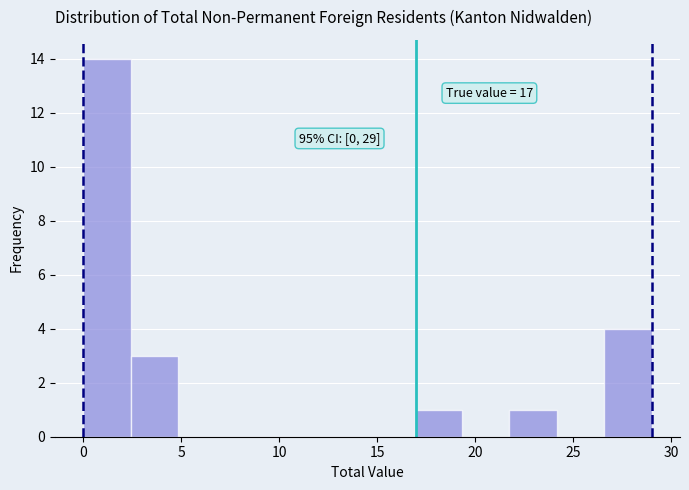

Over which range of the x-axis is the bar tallest?

0.0 to 2.5